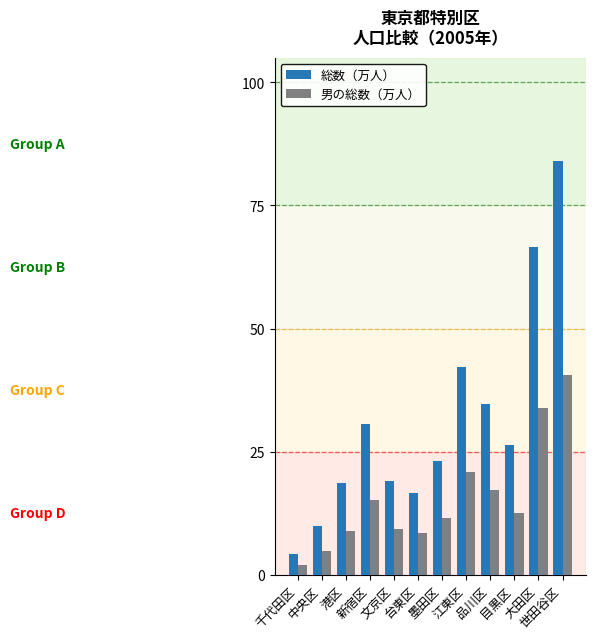

What is the lowest value of the 男の総数（万人） series?

2.0